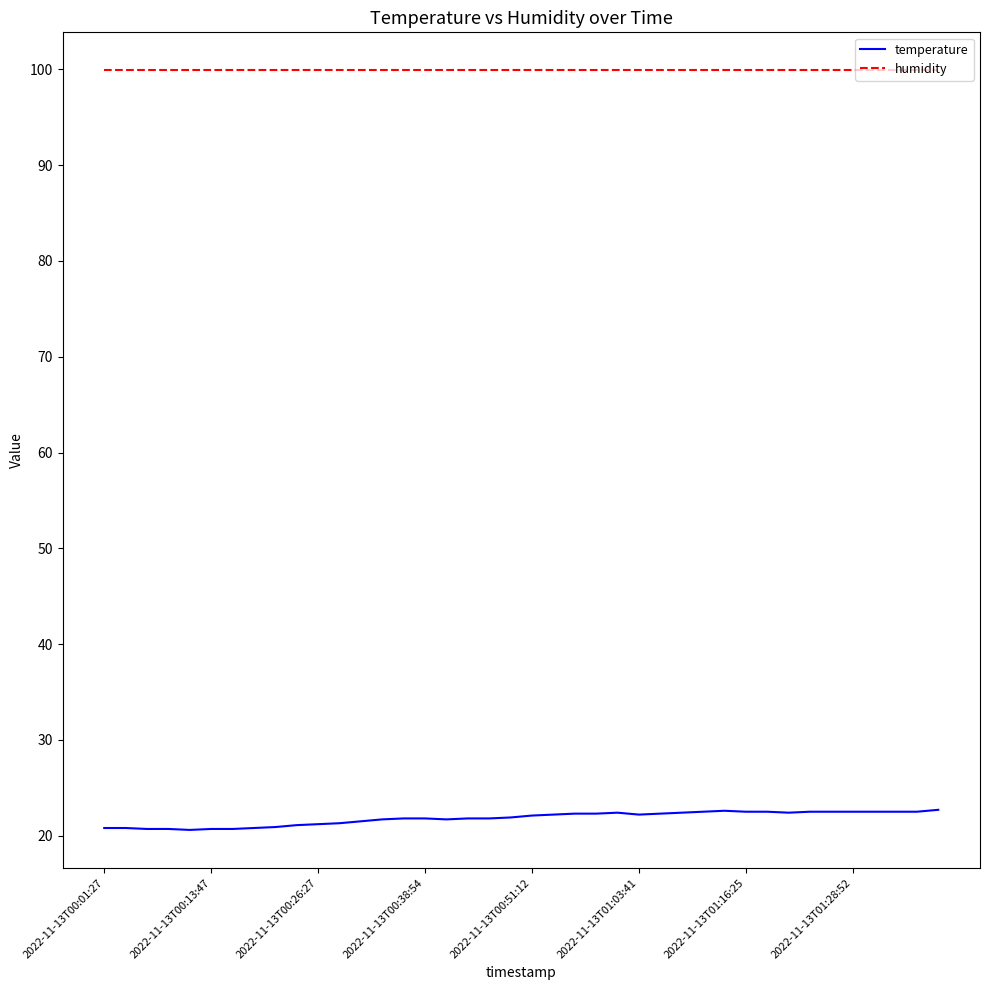

Which series has the largest total across all categories?

humidity